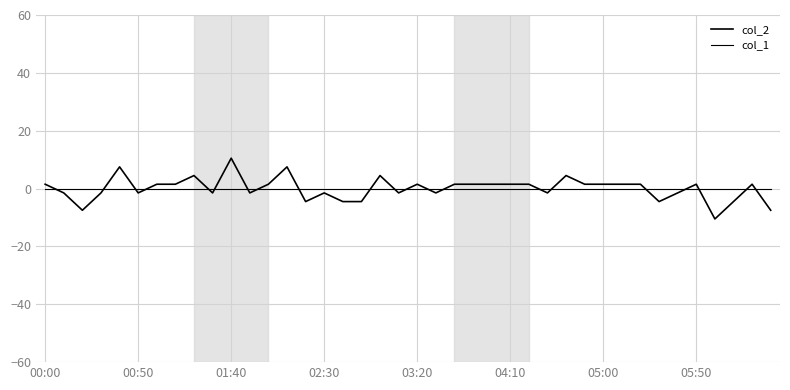

Rank the series by their average value, from highest to lowest.

col_2, col_1